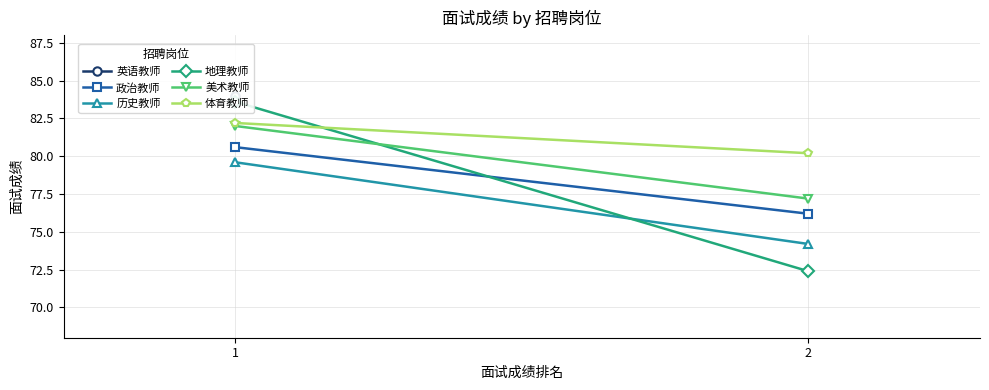

How many categories are shown in the chart?

2